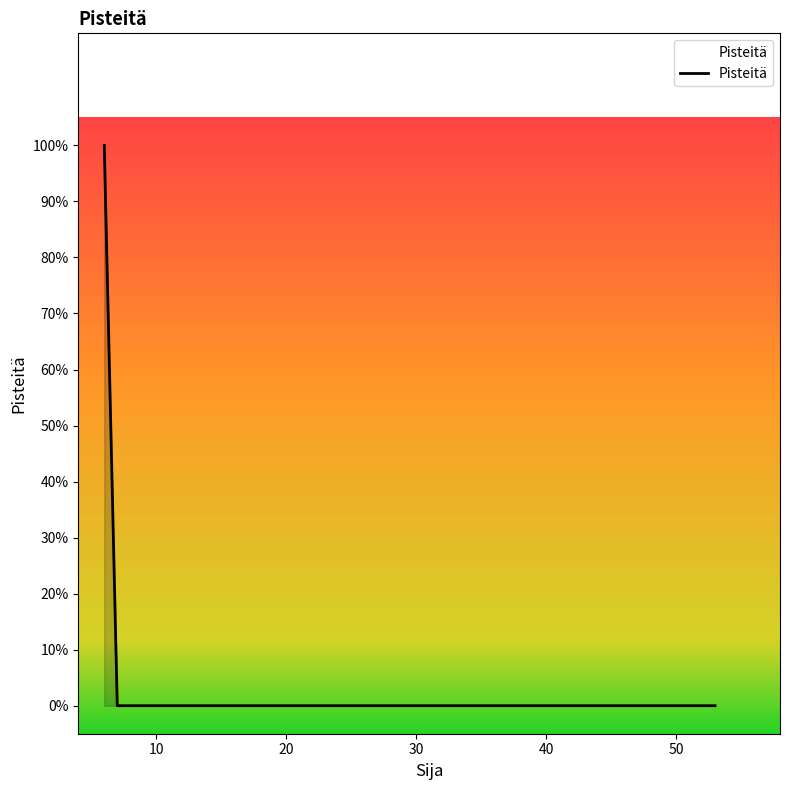

What is the difference between the maximum and minimum values?

1